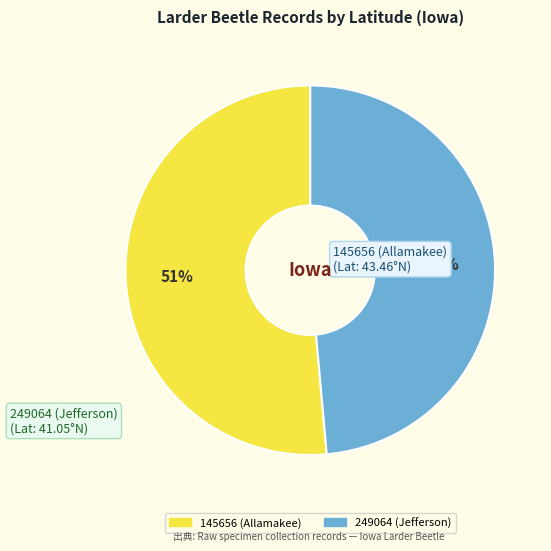

How many slices are in this pie chart?

2